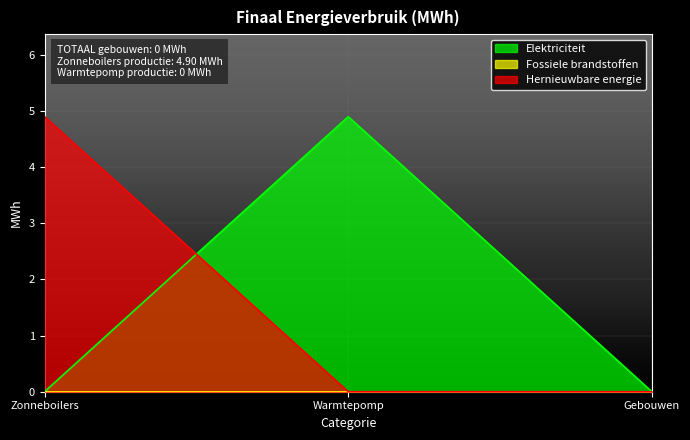

What is the total value across all series at Warmtepomp?

4.9